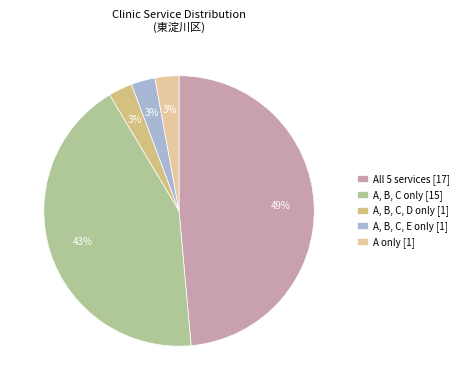

To the nearest percent, what is the difference between the largest and smallest slice percentages?

46%